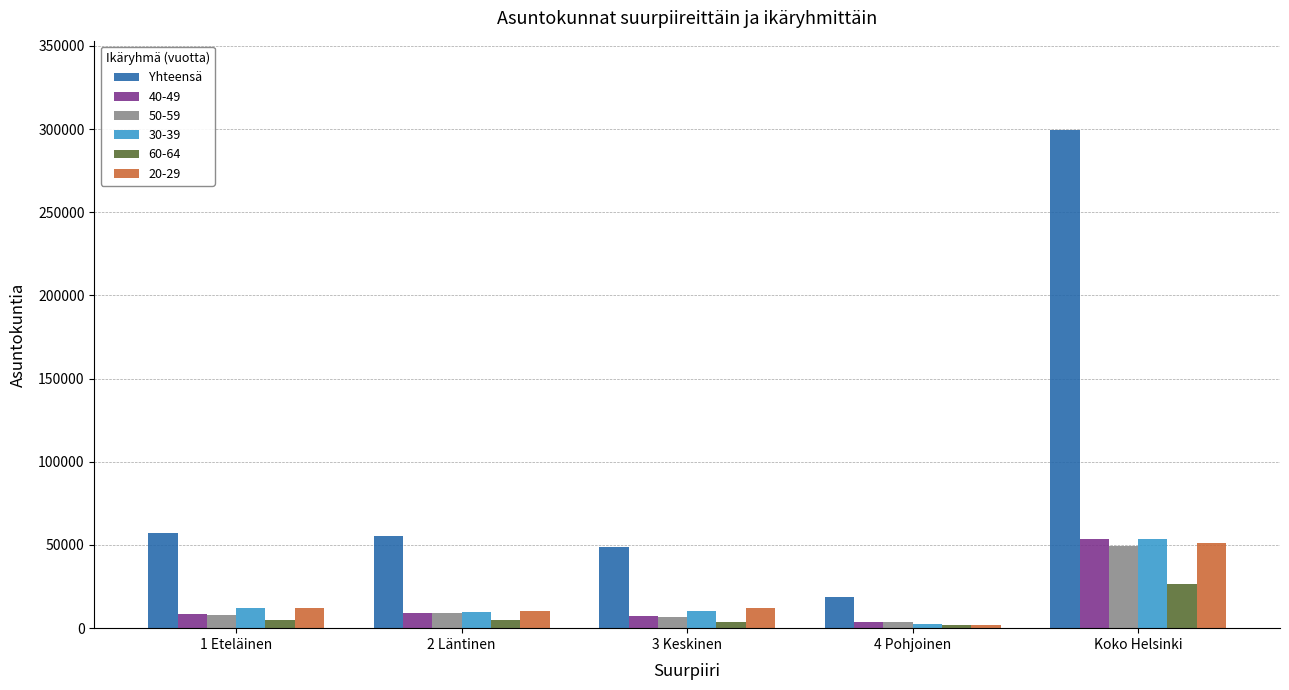

Between 4 Pohjoinen and Koko Helsinki, which series saw the biggest shift?

Yhteensä